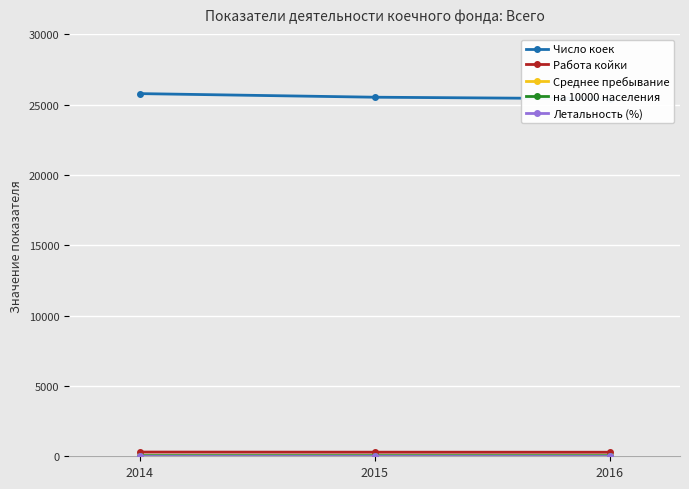

Is this an area chart (filled region under the line)?

No